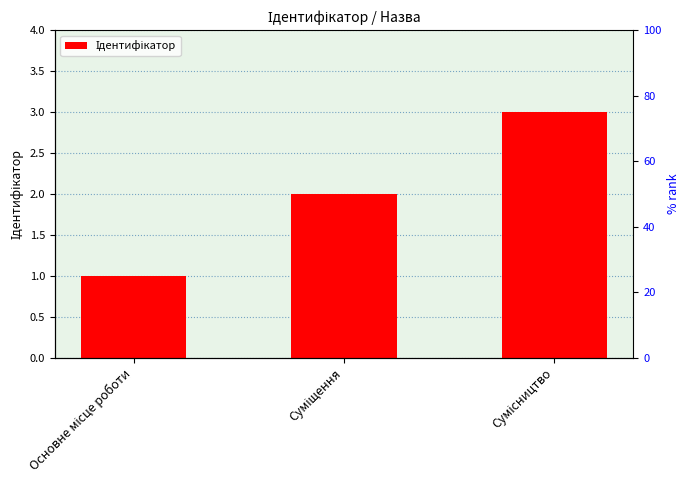

List the labels in order of value, largest first.

Сумісництво, Суміщення, Основне місце роботи